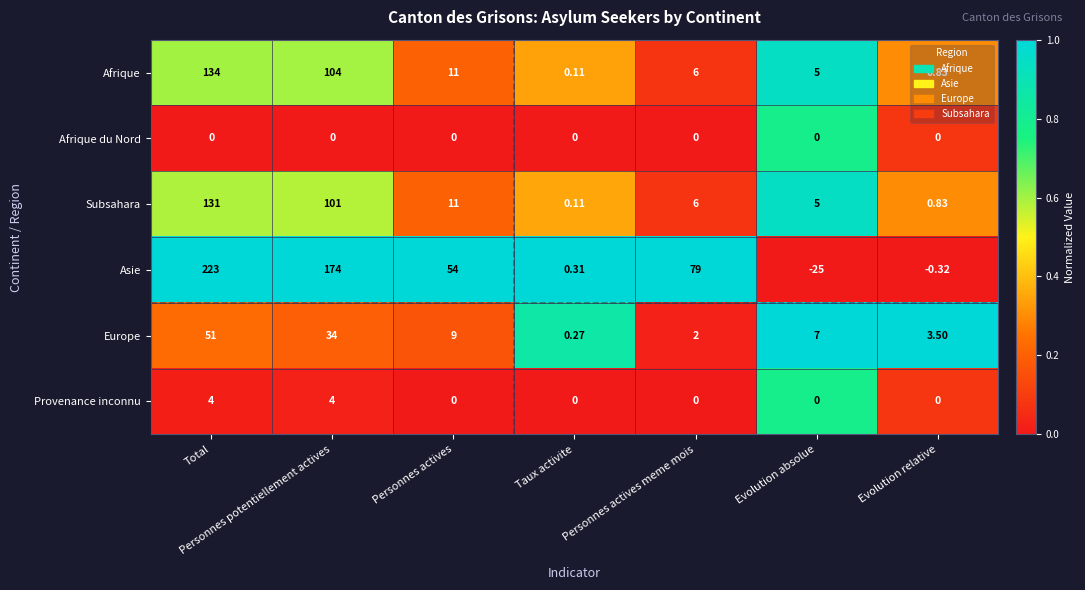

List the labels in order of Subsahara value, largest first.

Total, Personnes potentiellement actives, Personnes actives, Personnes actives meme mois, Evolution absolue, Evolution relative, Taux activite